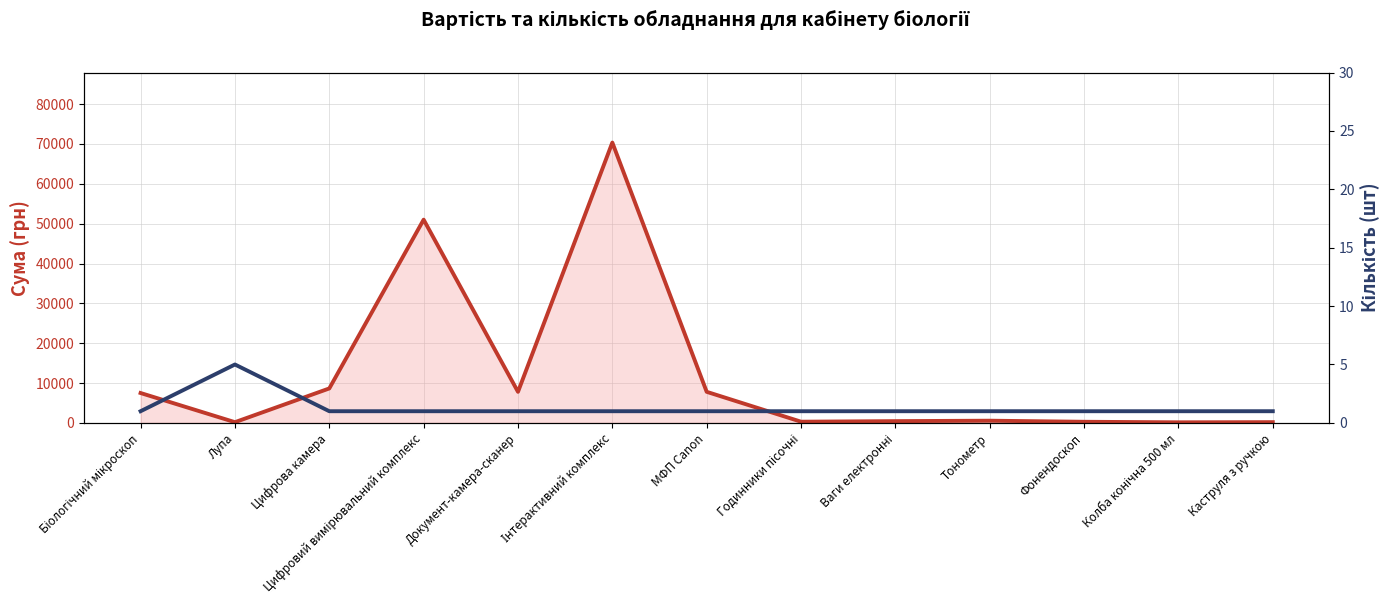

The Сума (грн) series shows 280 at Фонендоскоп. True or false?

True